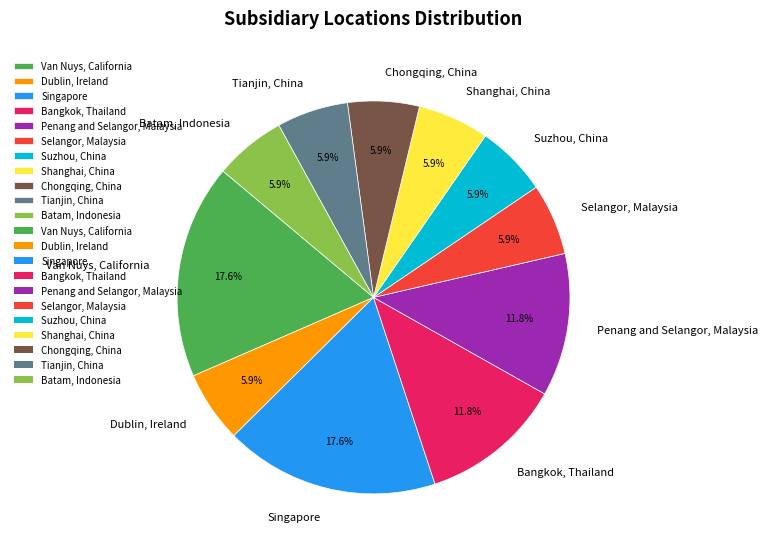

Does Dublin, Ireland represent more than half of the total?

No